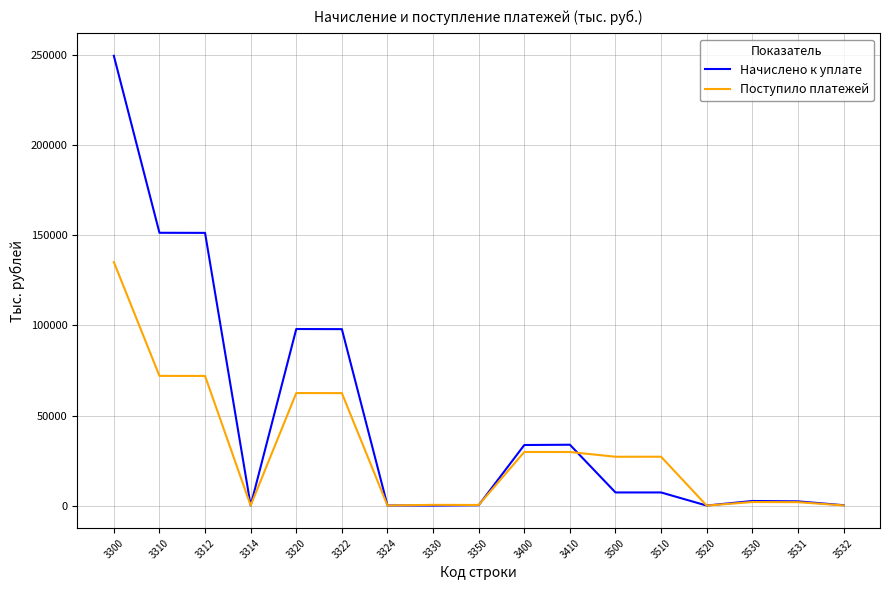

Which series has the widest spread of values?

Начислено к уплате